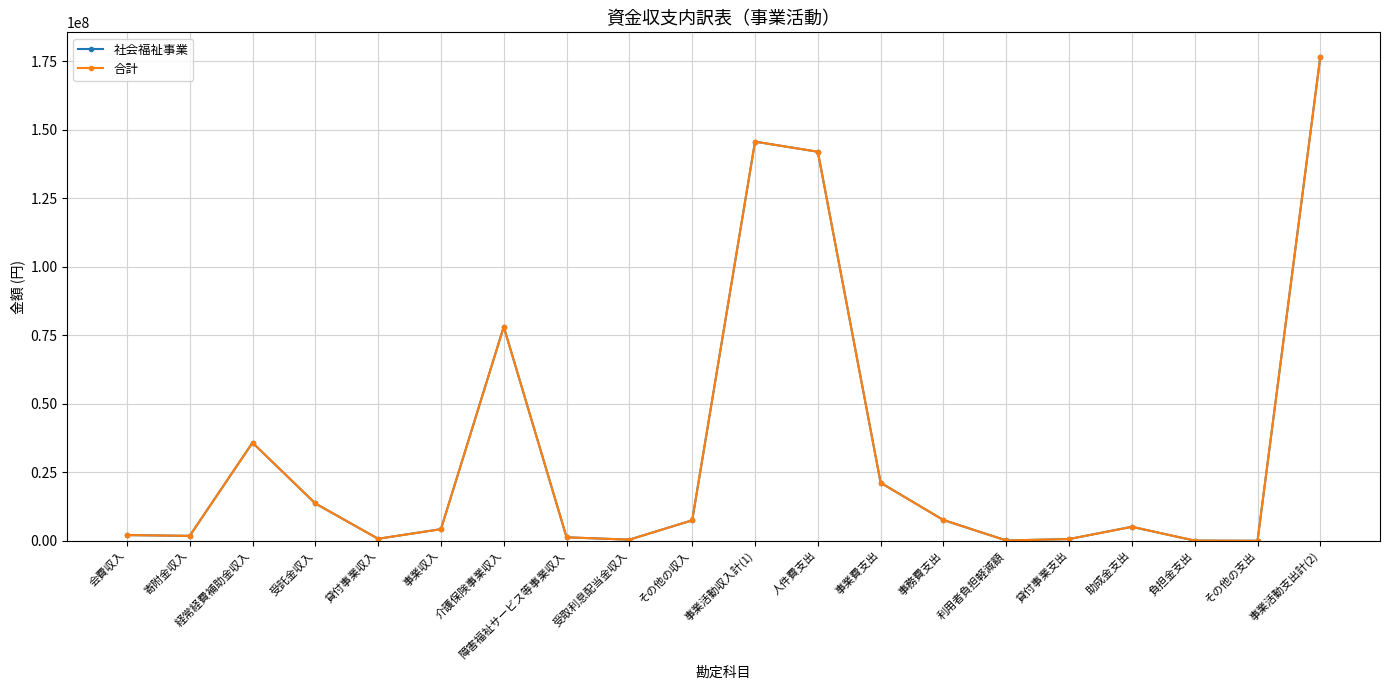

Is this an area chart (filled region under the line)?

No